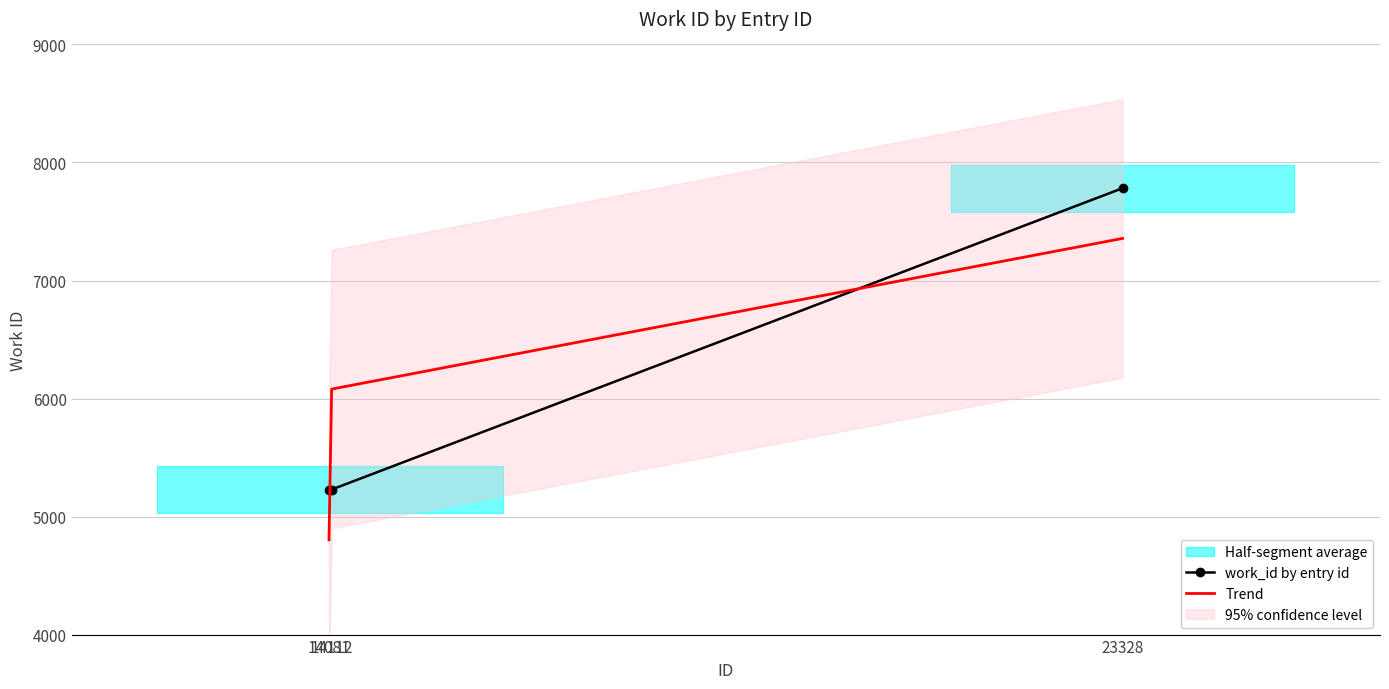

What is the average value of the Trend series?

6080.0